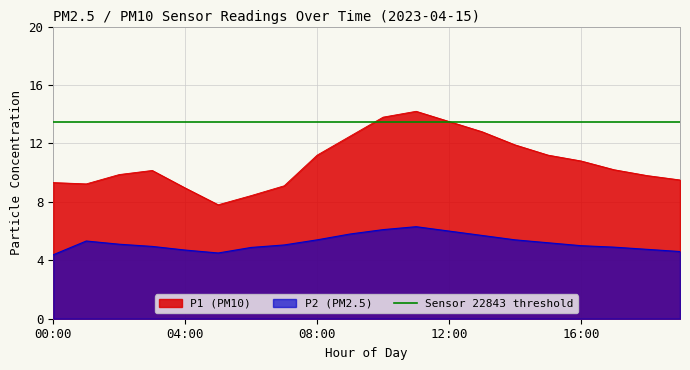

What position from the right is 18:00?

2